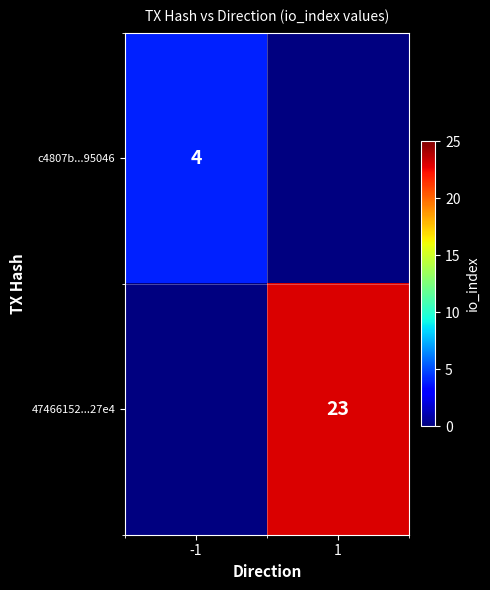

True or false: 47466152...27e4 has a value of 23 at 1.

True